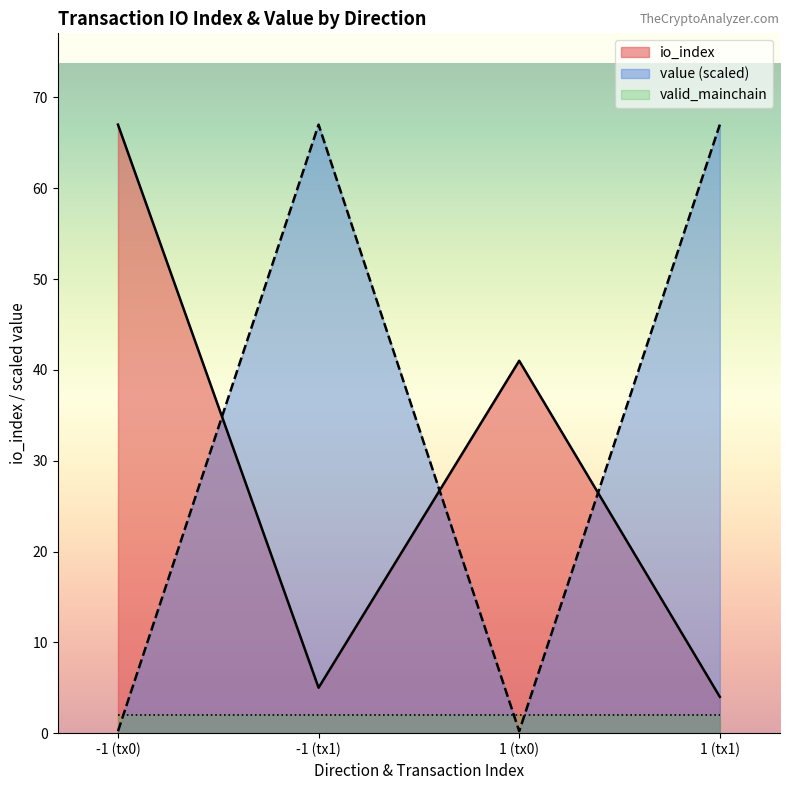

Between which two adjacent categories do io_index and value (scaled) first intersect?

-1 (tx0) and -1 (tx1)